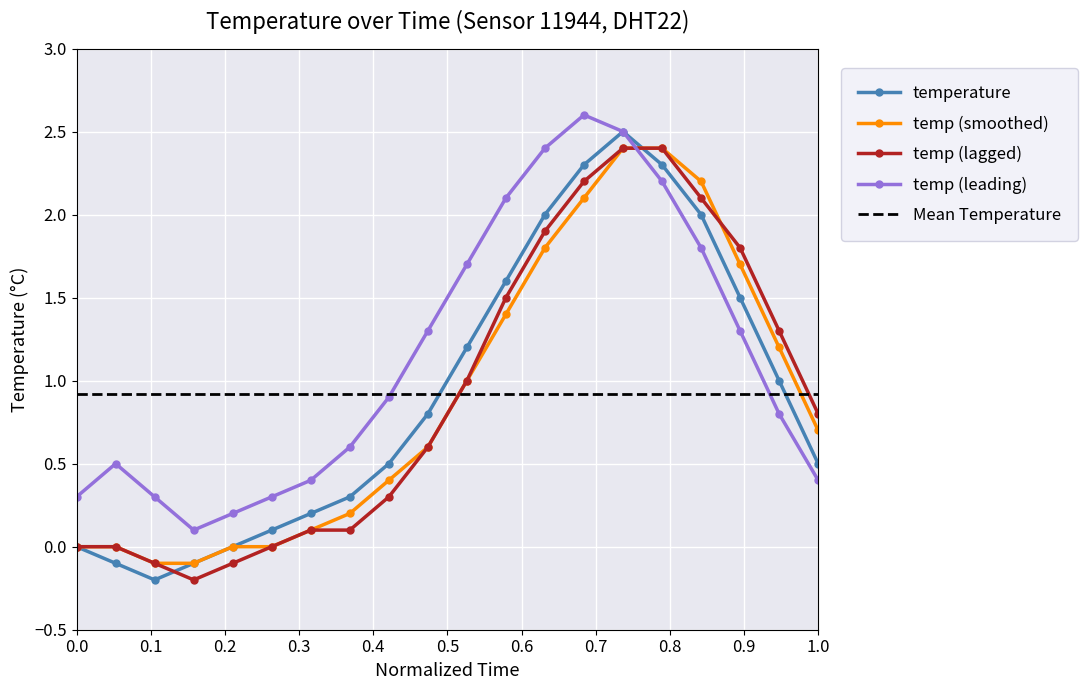

What is the highest value of the temp (leading) series?

2.6